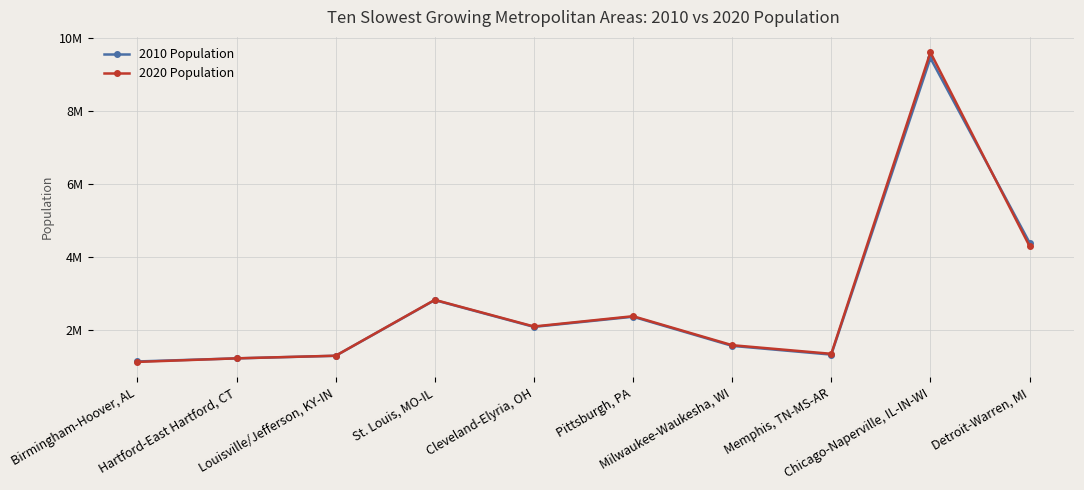

True or false: 2020 Population and 2010 Population cross at least once.

True